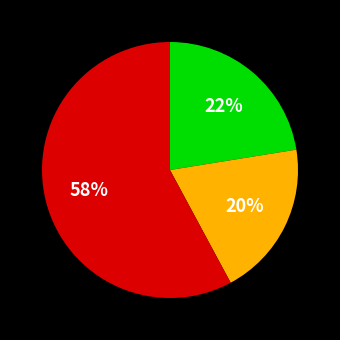

To the nearest percent, what is the difference between the largest and smallest slice percentages?

38%